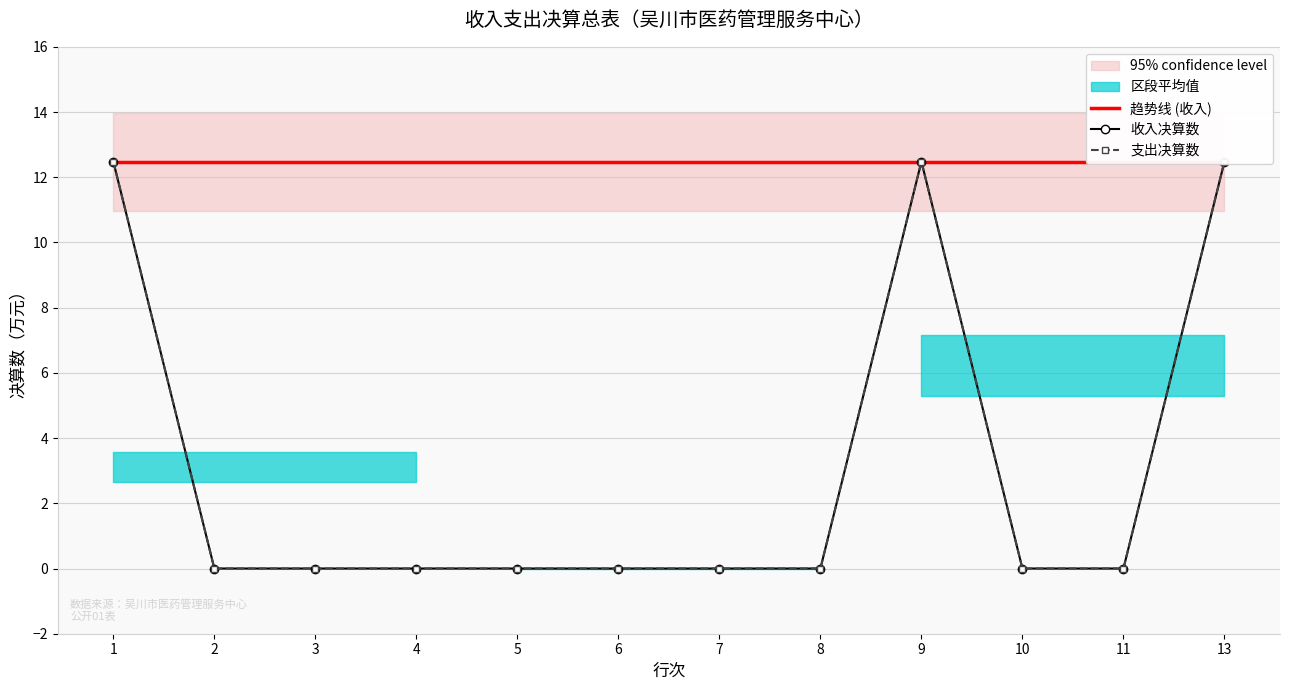

Between which two adjacent categories do 趋势线 (收入) and 收入决算数 first intersect?

1 and 2